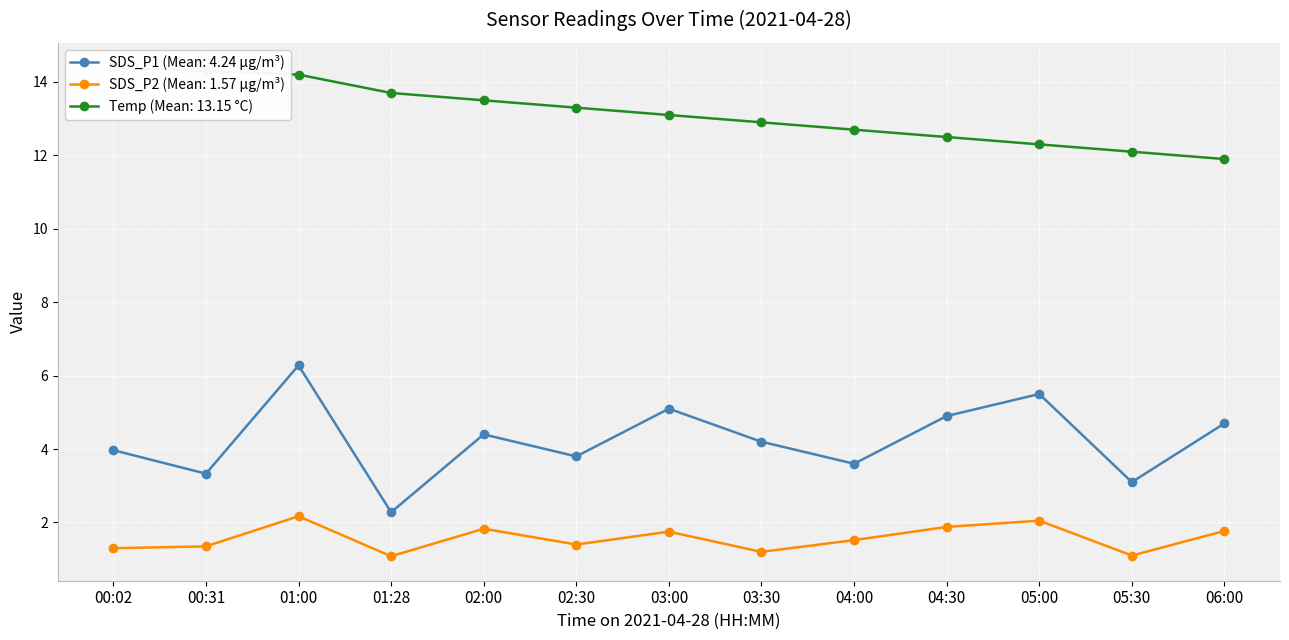

Reading left to right, list all the values displayed in this chart.

SDS_P1: 00:02=4.0	00:31=3.3	01:00=6.3	01:28=2.3	02:00=4.4	02:30=3.8	03:00=5.1	03:30=4.2	04:00=3.6	04:30=4.9	05:00=5.5	05:30=3.1	06:00=4.7
SDS_P2: 00:02=1.3	00:31=1.4	01:00=2.2	01:28=1.1	02:00=1.8	02:30=1.4	03:00=1.8	03:30=1.2	04:00=1.5	04:30=1.9	05:00=2.0	05:30=1.1	06:00=1.8
Temp: 00:02=14.4	00:31=14.3	01:00=14.2	01:28=13.7	02:00=13.5	02:30=13.3	03:00=13.1	03:30=12.9	04:00=12.7	04:30=12.5	05:00=12.3	05:30=12.1	06:00=11.9